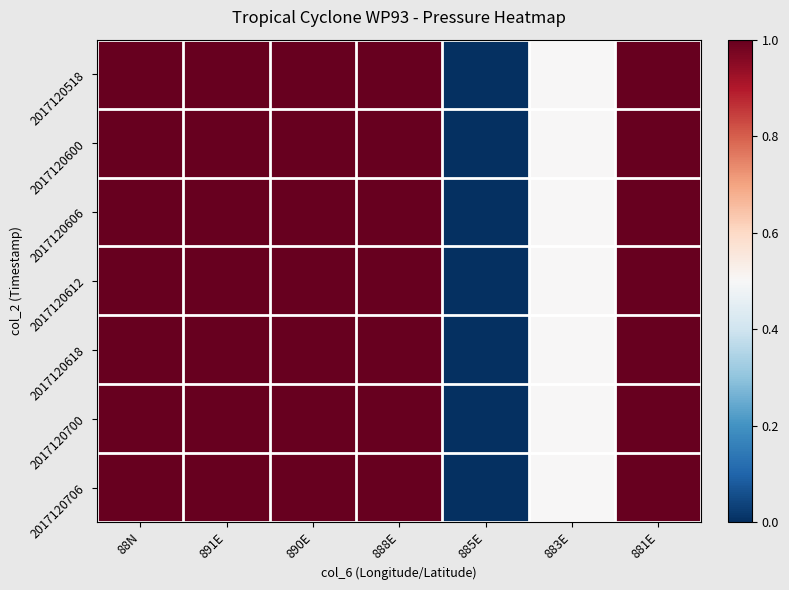

Reading left to right, what are all the values shown in this chart?

2017120518: 88N=1.0	891E=1.0	890E=1.0	888E=1.0	885E=0.0	883E=0.5	881E=1.0
2017120600: 88N=1.0	891E=1.0	890E=1.0	888E=1.0	885E=0.0	883E=0.5	881E=1.0
2017120606: 88N=1.0	891E=1.0	890E=1.0	888E=1.0	885E=0.0	883E=0.5	881E=1.0
2017120612: 88N=1.0	891E=1.0	890E=1.0	888E=1.0	885E=0.0	883E=0.5	881E=1.0
2017120618: 88N=1.0	891E=1.0	890E=1.0	888E=1.0	885E=0.0	883E=0.5	881E=1.0
2017120700: 88N=1.0	891E=1.0	890E=1.0	888E=1.0	885E=0.0	883E=0.5	881E=1.0
2017120706: 88N=1.0	891E=1.0	890E=1.0	888E=1.0	885E=0.0	883E=0.5	881E=1.0